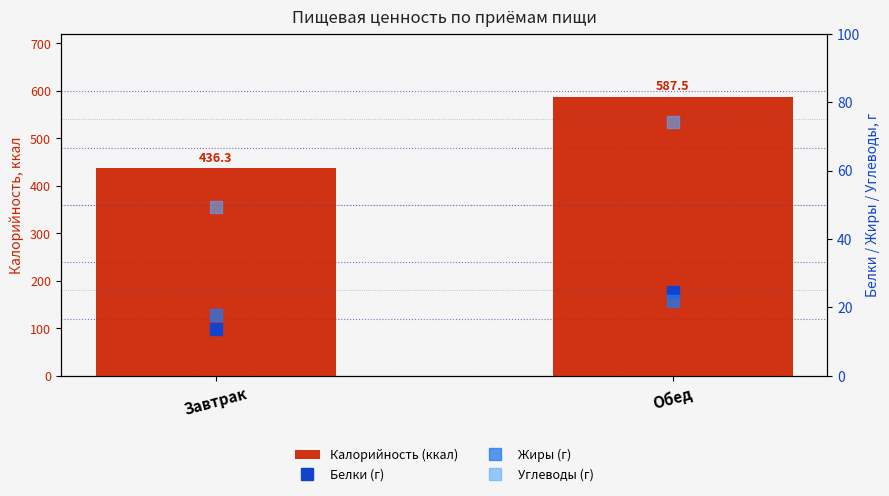

What position from the right is Завтрак?

2